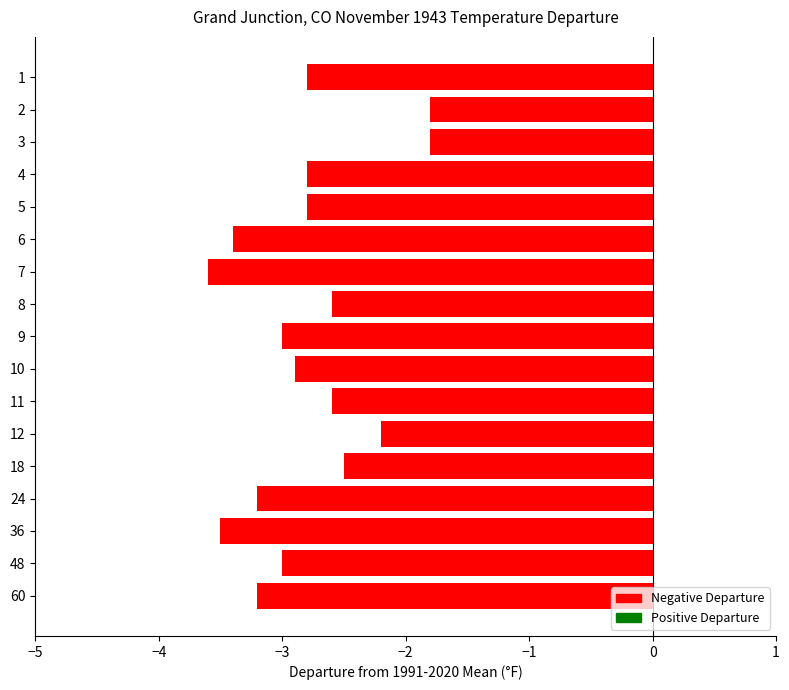

What is the difference between the maximum and minimum values?

1.8